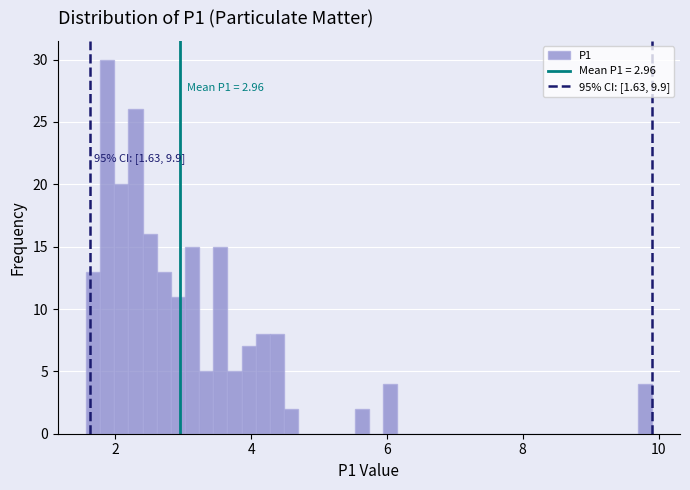

Around what value on the x-axis is the tallest bar? Give the approximate position of its centre, as read against the axis.

1.8